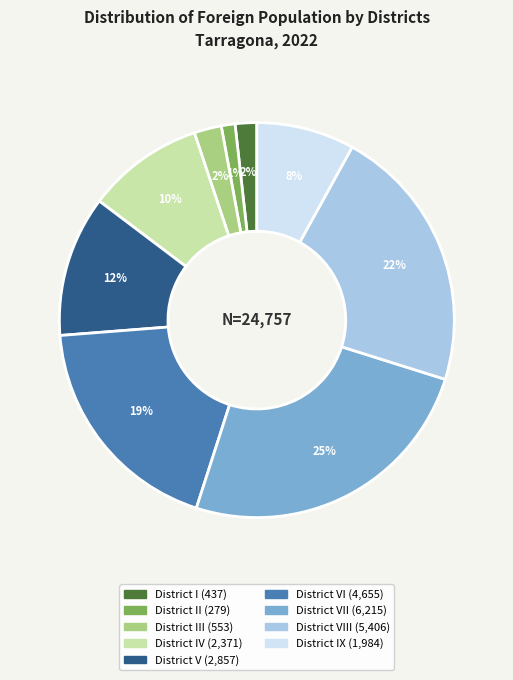

To the nearest percent, what is the average slice percentage?

11%